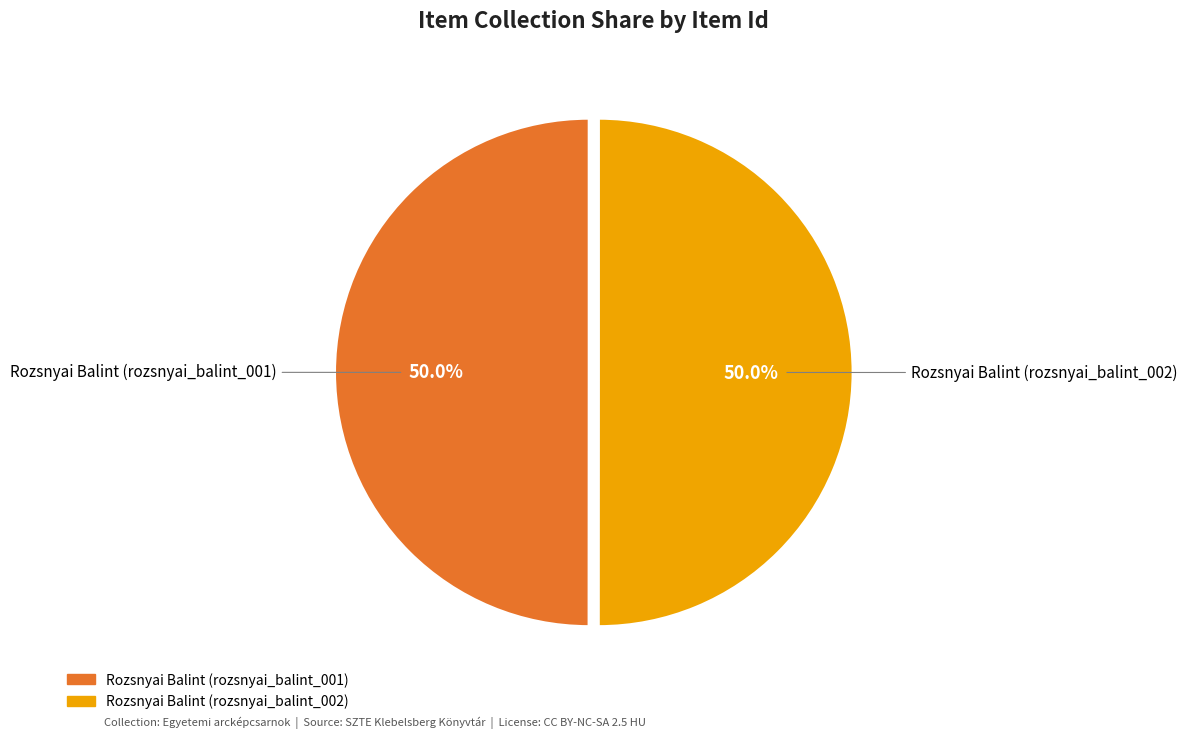

Is the sum of Rozsnyai Balint (rozsnyai_balint_002) and Rozsnyai Balint (rozsnyai_balint_001) greater than half?

Yes